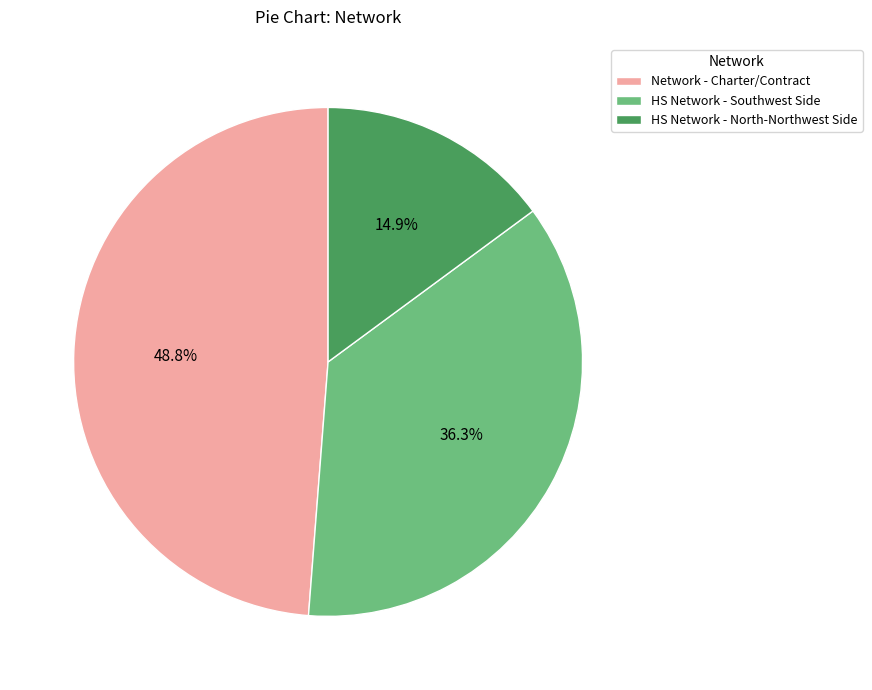

Rank the categories by value from highest to lowest.

Network - Charter/Contract, HS Network - Southwest Side, HS Network - North-Northwest Side